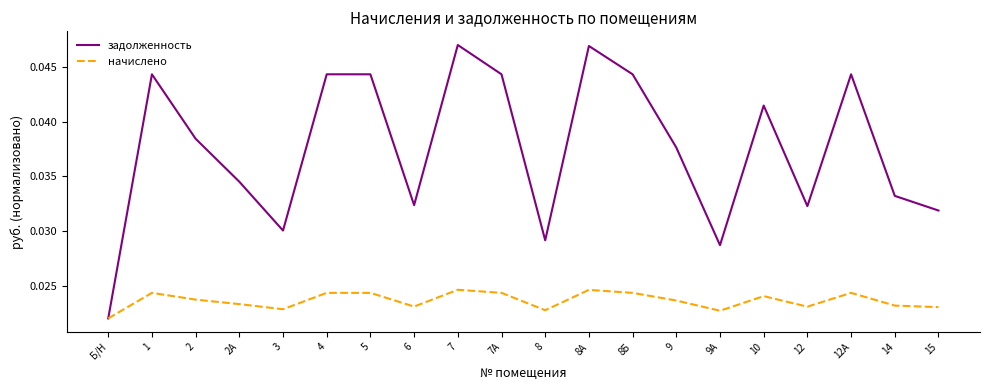

What position from the right is 8Б?

8